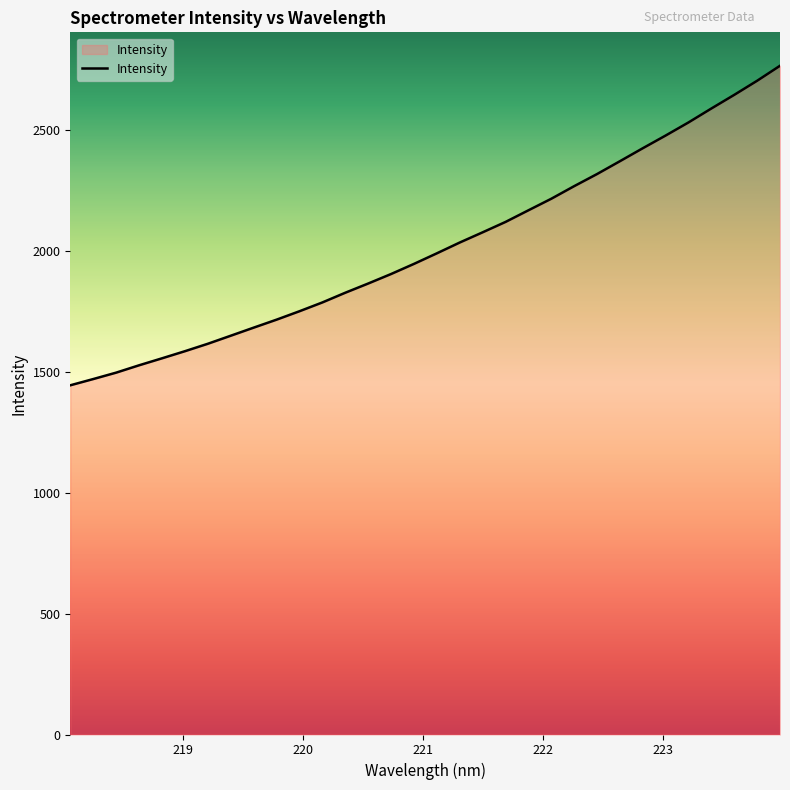

What is the difference between the maximum and minimum values?

1321.4